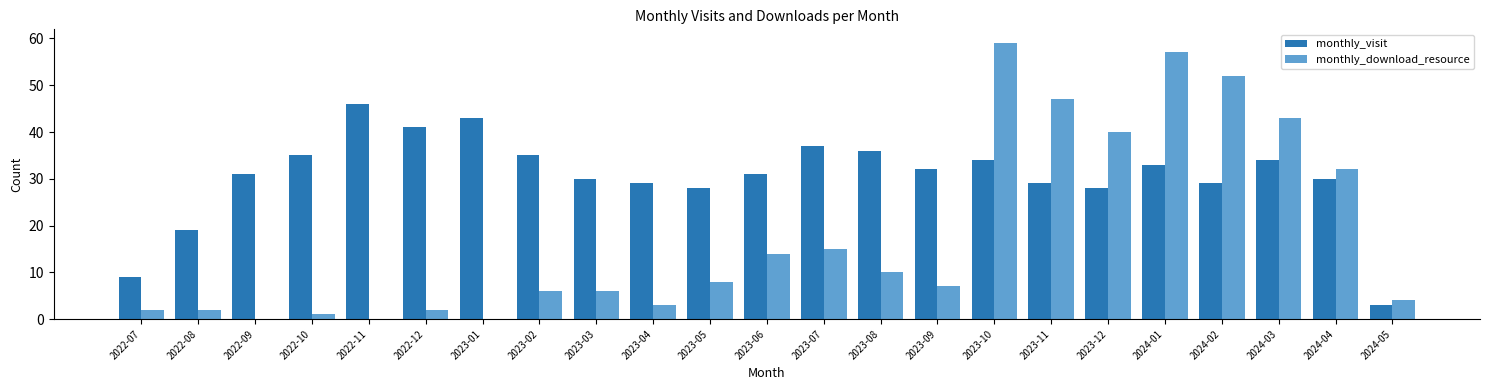

At which label does monthly_download_resource reach its peak?

2023-10